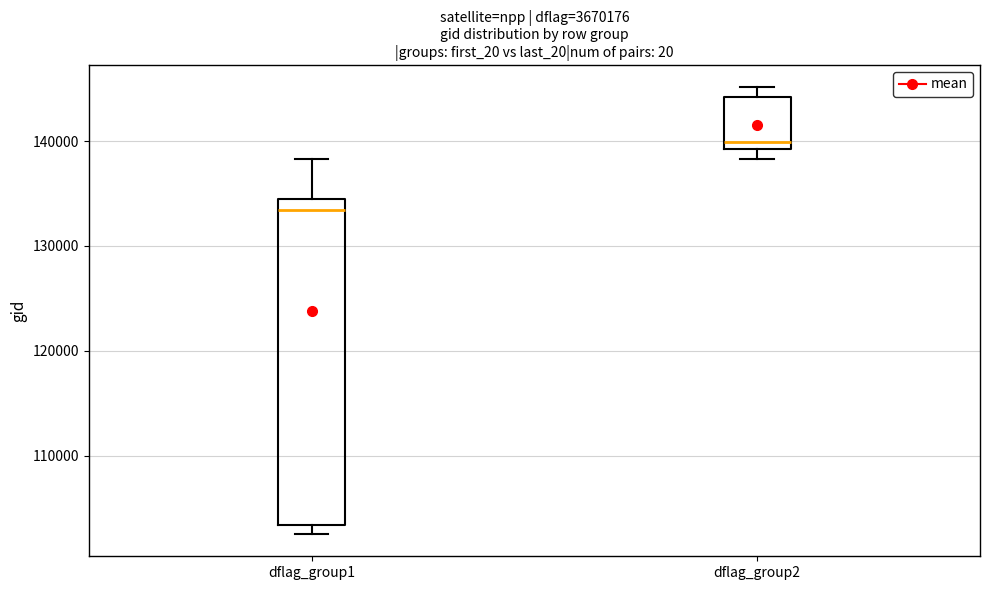

Comparing the boxes themselves (not the whiskers), which one is the tallest?

dflag_group1